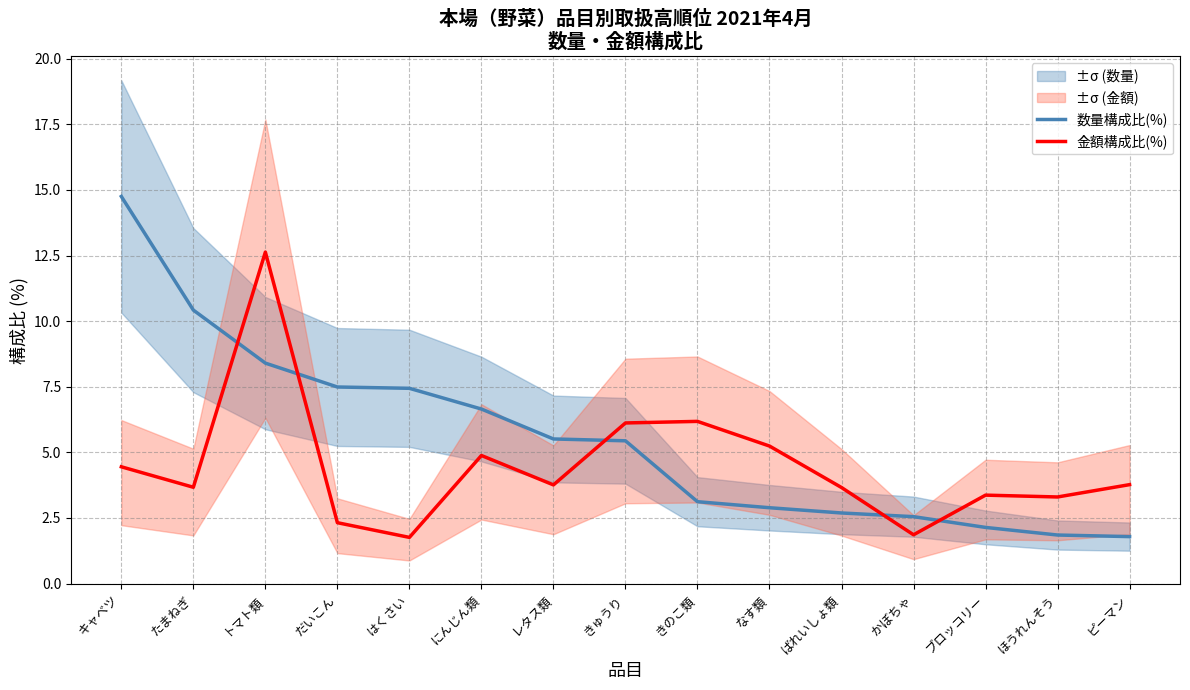

Rank the series by their average value, from lowest to highest.

金額構成比(%), 数量構成比(%)